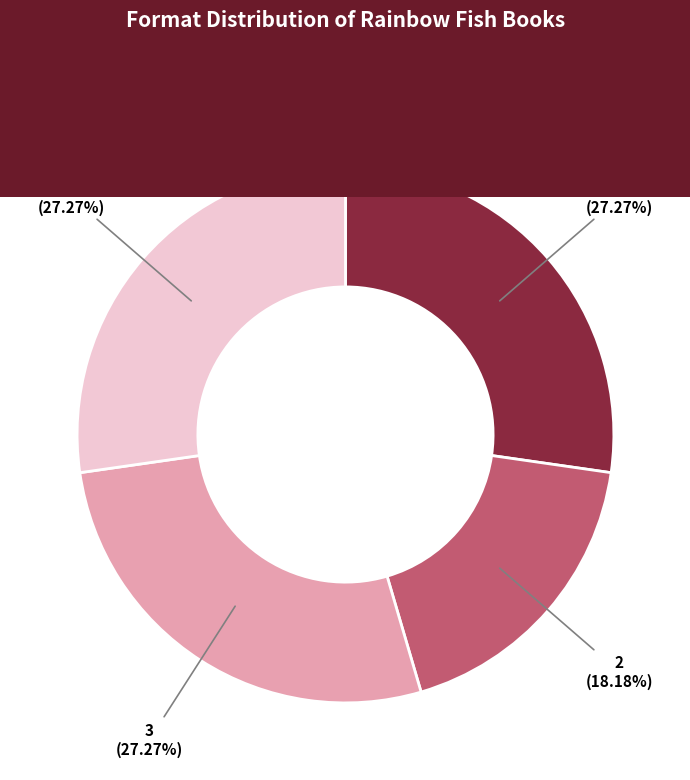

What is the ratio of the value at Rainbow Fish and the Storyteller to the value at Rainbow Fish to the Rescue!?

0.7